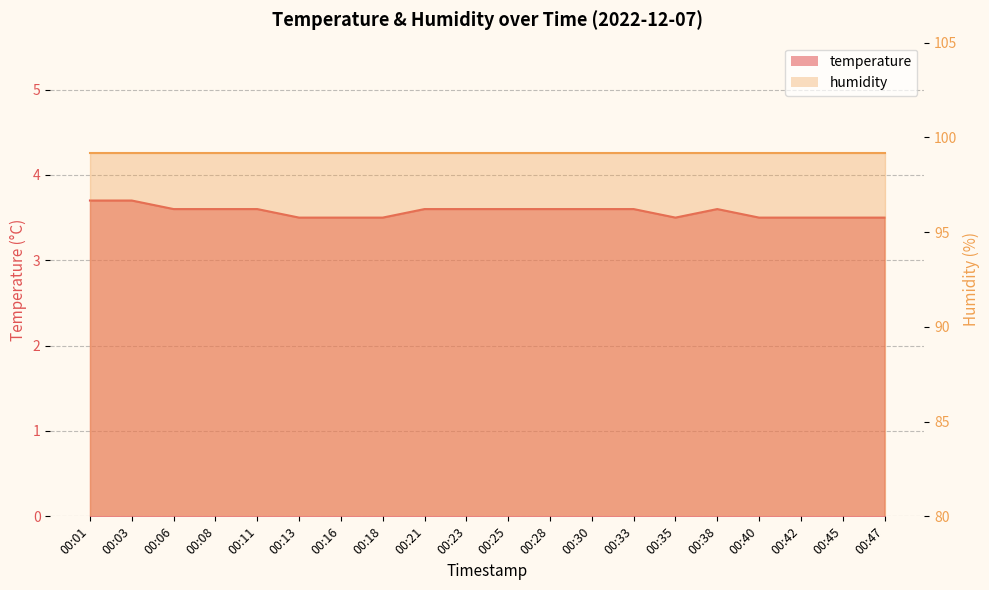

Reading left to right, list all the values displayed in this chart.

3.7	3.7	3.6	3.6	3.6	3.5	3.5	3.5	3.6	3.6	3.6	3.6	3.6	3.6	3.5	3.6	3.5	3.5	3.5	3.5